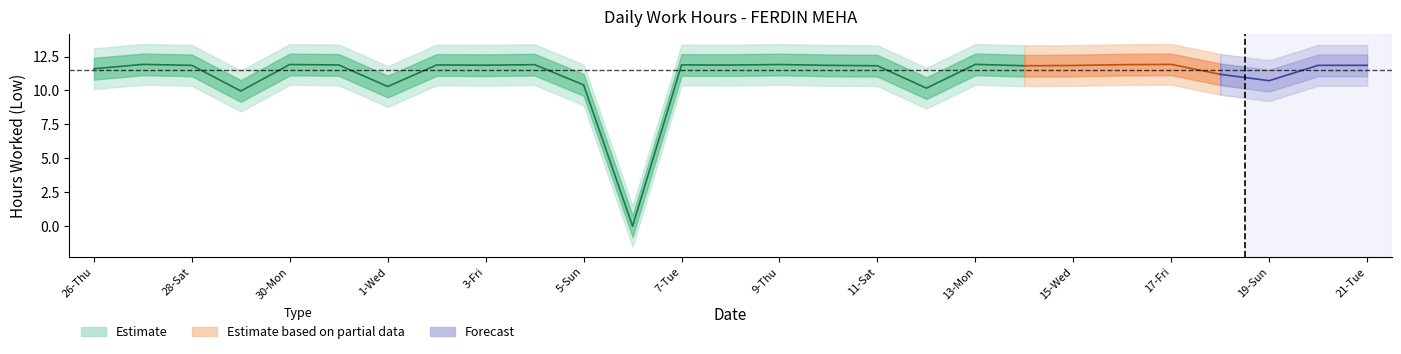

Which has a higher value, 19-Sun or 11-Sat?

11-Sat